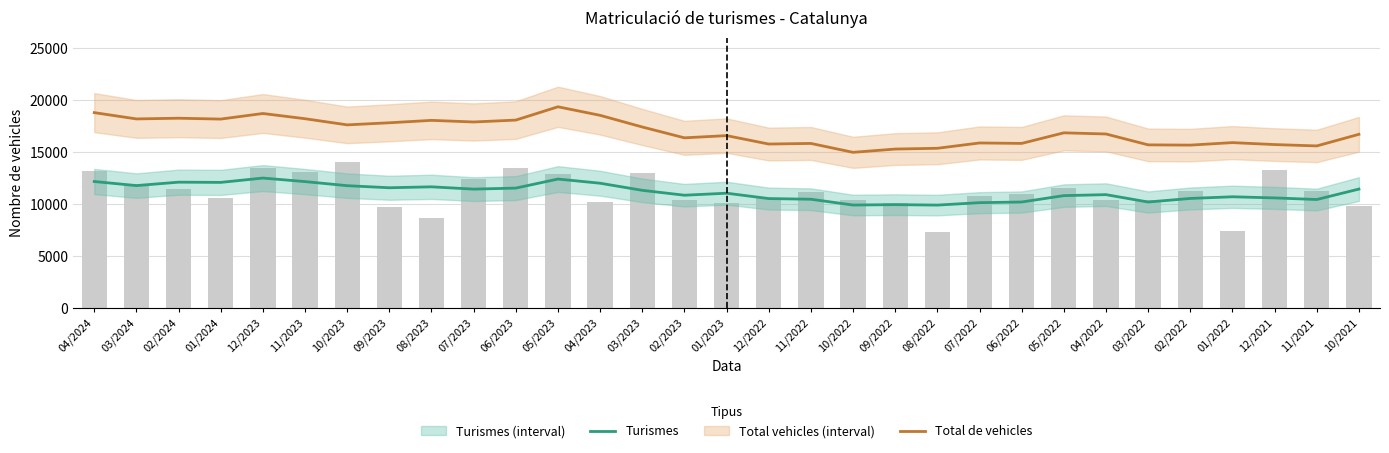

Does the chart contain stacked bars?

No